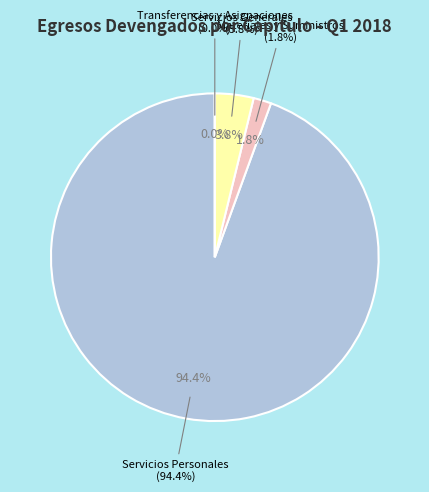

What percentage is the Materiales y Suministros slice, to the nearest percent?

2%